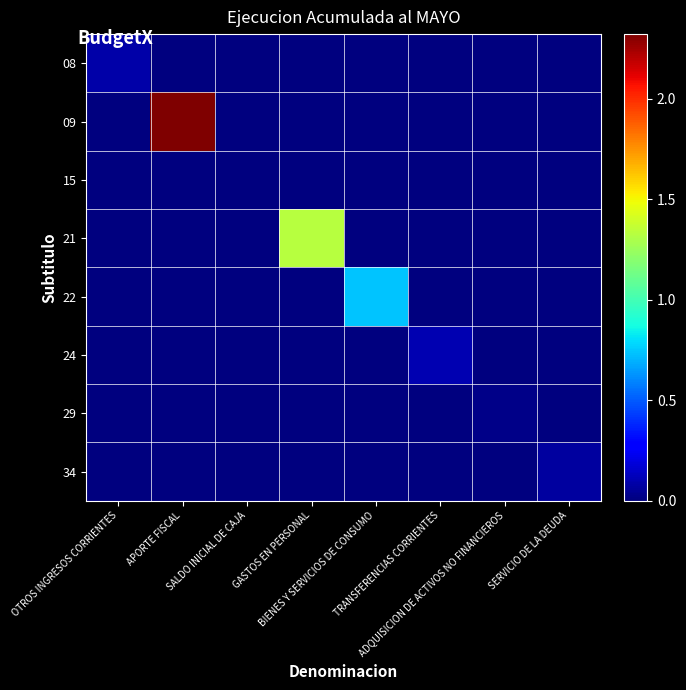

Reading left to right, what are all the values shown in this chart?

08: OTROS INGRESOS CORRIENTES=88834	APORTE FISCAL=0	SALDO INICIAL DE CAJA=0	GASTOS EN PERSONAL=0	BIENES Y SERVICIOS DE CONSUMO=0	TRANSFERENCIAS CORRIENTES=0	ADQUISICION DE ACTIVOS NO FINANCIEROS=0	SERVICIO DE LA DEUDA=0
09: OTROS INGRESOS CORRIENTES=0	APORTE FISCAL=2322886	SALDO INICIAL DE CAJA=0	GASTOS EN PERSONAL=0	BIENES Y SERVICIOS DE CONSUMO=0	TRANSFERENCIAS CORRIENTES=0	ADQUISICION DE ACTIVOS NO FINANCIEROS=0	SERVICIO DE LA DEUDA=0
15: OTROS INGRESOS CORRIENTES=0	APORTE FISCAL=0	SALDO INICIAL DE CAJA=0	GASTOS EN PERSONAL=0	BIENES Y SERVICIOS DE CONSUMO=0	TRANSFERENCIAS CORRIENTES=0	ADQUISICION DE ACTIVOS NO FINANCIEROS=0	SERVICIO DE LA DEUDA=0
21: OTROS INGRESOS CORRIENTES=0	APORTE FISCAL=0	SALDO INICIAL DE CAJA=0	GASTOS EN PERSONAL=1332895	BIENES Y SERVICIOS DE CONSUMO=0	TRANSFERENCIAS CORRIENTES=0	ADQUISICION DE ACTIVOS NO FINANCIEROS=0	SERVICIO DE LA DEUDA=0
22: OTROS INGRESOS CORRIENTES=0	APORTE FISCAL=0	SALDO INICIAL DE CAJA=0	GASTOS EN PERSONAL=0	BIENES Y SERVICIOS DE CONSUMO=743183	TRANSFERENCIAS CORRIENTES=0	ADQUISICION DE ACTIVOS NO FINANCIEROS=0	SERVICIO DE LA DEUDA=0
24: OTROS INGRESOS CORRIENTES=0	APORTE FISCAL=0	SALDO INICIAL DE CAJA=0	GASTOS EN PERSONAL=0	BIENES Y SERVICIOS DE CONSUMO=0	TRANSFERENCIAS CORRIENTES=107767	ADQUISICION DE ACTIVOS NO FINANCIEROS=0	SERVICIO DE LA DEUDA=0
29: OTROS INGRESOS CORRIENTES=0	APORTE FISCAL=0	SALDO INICIAL DE CAJA=0	GASTOS EN PERSONAL=0	BIENES Y SERVICIOS DE CONSUMO=0	TRANSFERENCIAS CORRIENTES=0	ADQUISICION DE ACTIVOS NO FINANCIEROS=18657	SERVICIO DE LA DEUDA=0
34: OTROS INGRESOS CORRIENTES=0	APORTE FISCAL=0	SALDO INICIAL DE CAJA=0	GASTOS EN PERSONAL=0	BIENES Y SERVICIOS DE CONSUMO=0	TRANSFERENCIAS CORRIENTES=0	ADQUISICION DE ACTIVOS NO FINANCIEROS=0	SERVICIO DE LA DEUDA=69747